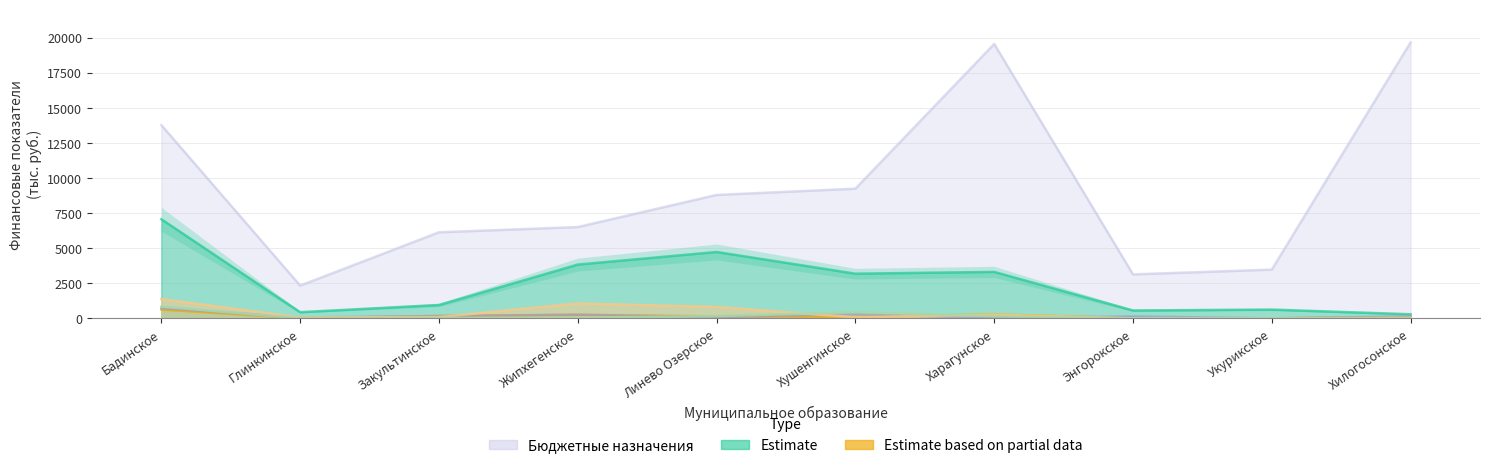

What position from the right is Укурикское?

2